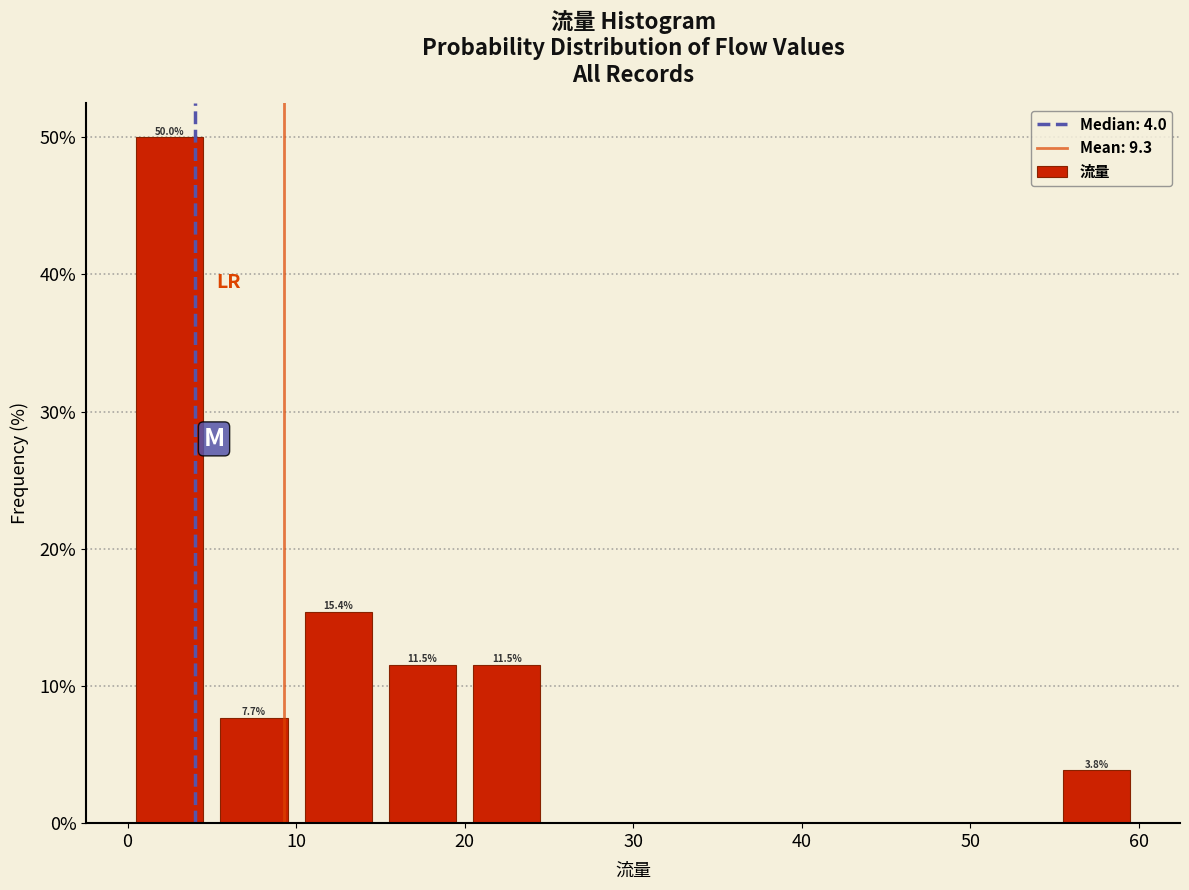

Which range on the x-axis has the tallest bar?

0 to 5